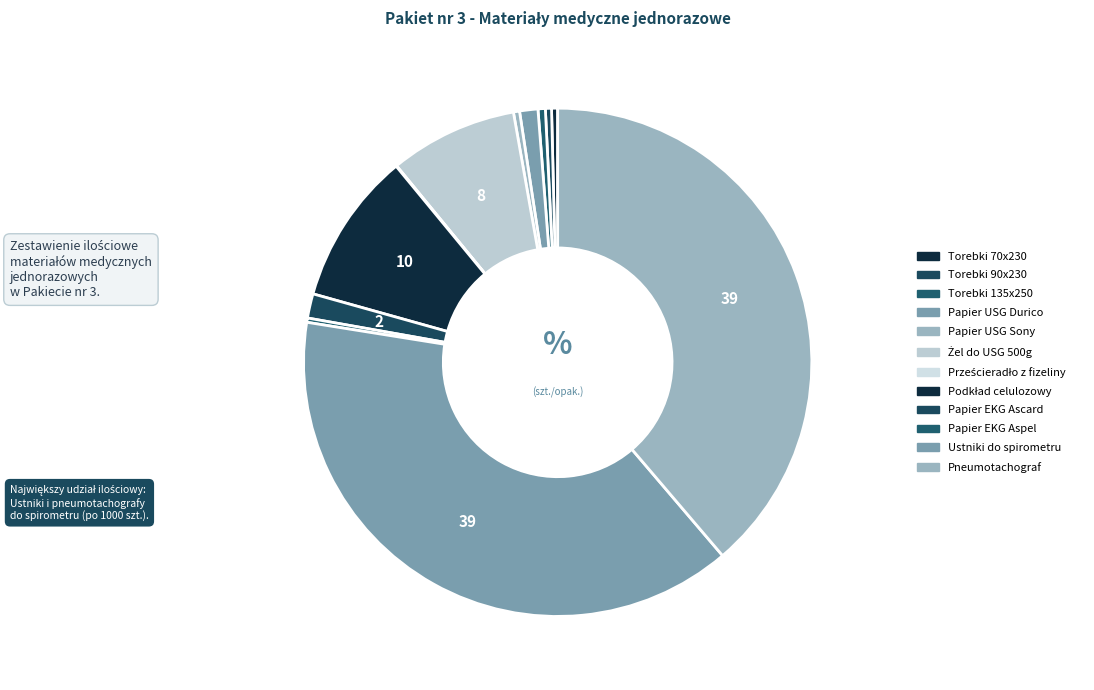

The Ustniki do spirometru slice represents 39% of the pie. True or false?

True